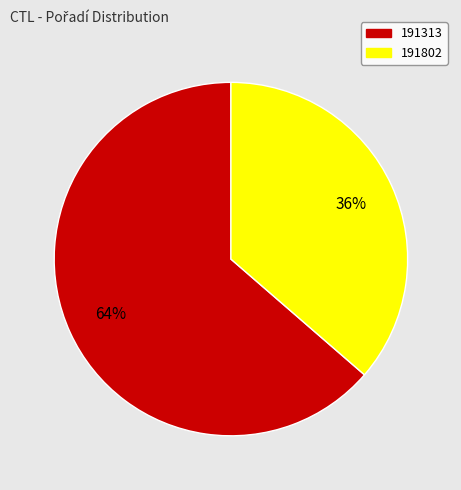

What is the largest slice in the pie chart?

191313